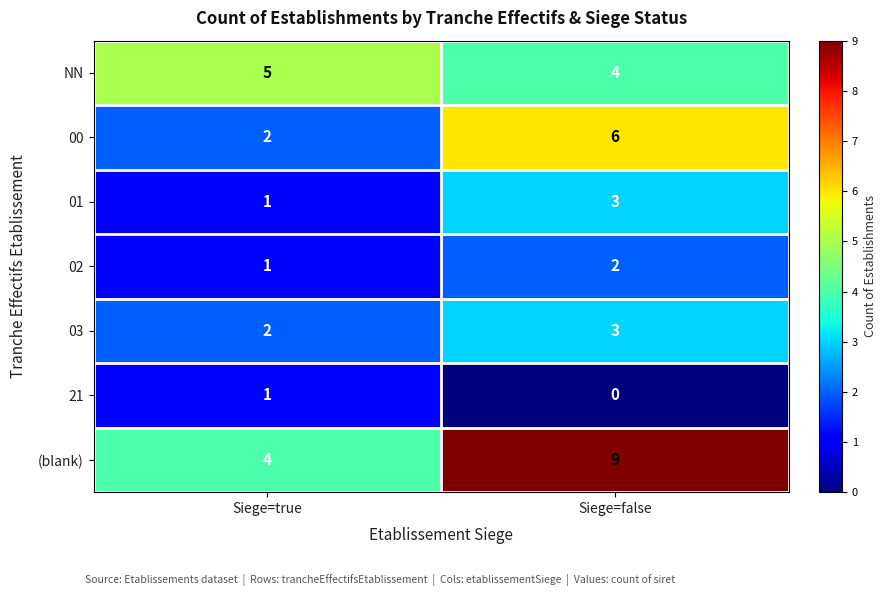

Rank the categories by 01 value from lowest to highest.

Siege=true, Siege=false